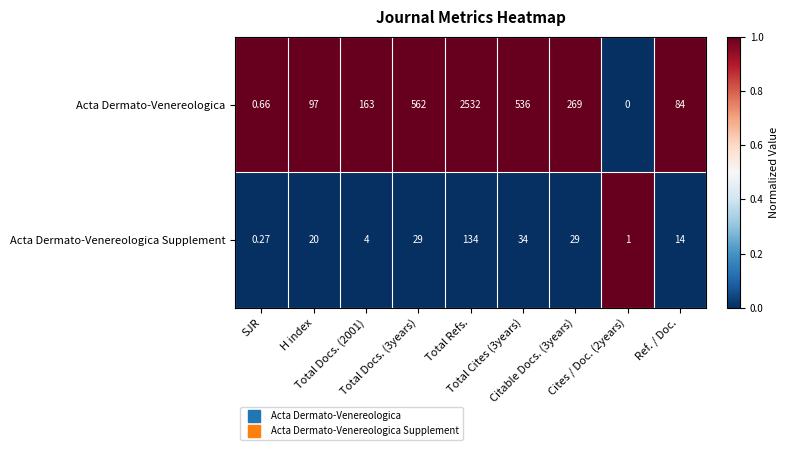

List the series in order of their overall mean, highest first.

Acta Dermato-Venereologica, Acta Dermato-Venereologica Supplement